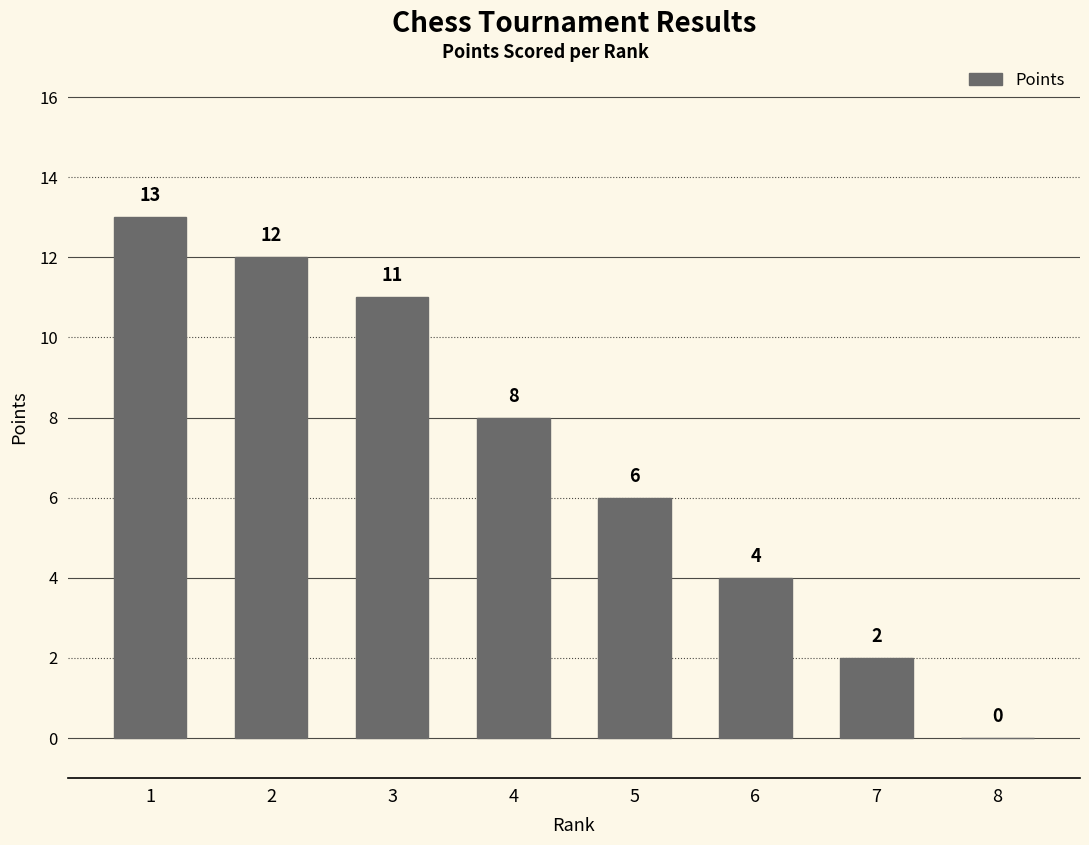

The value at 8 is 0. True or false?

True